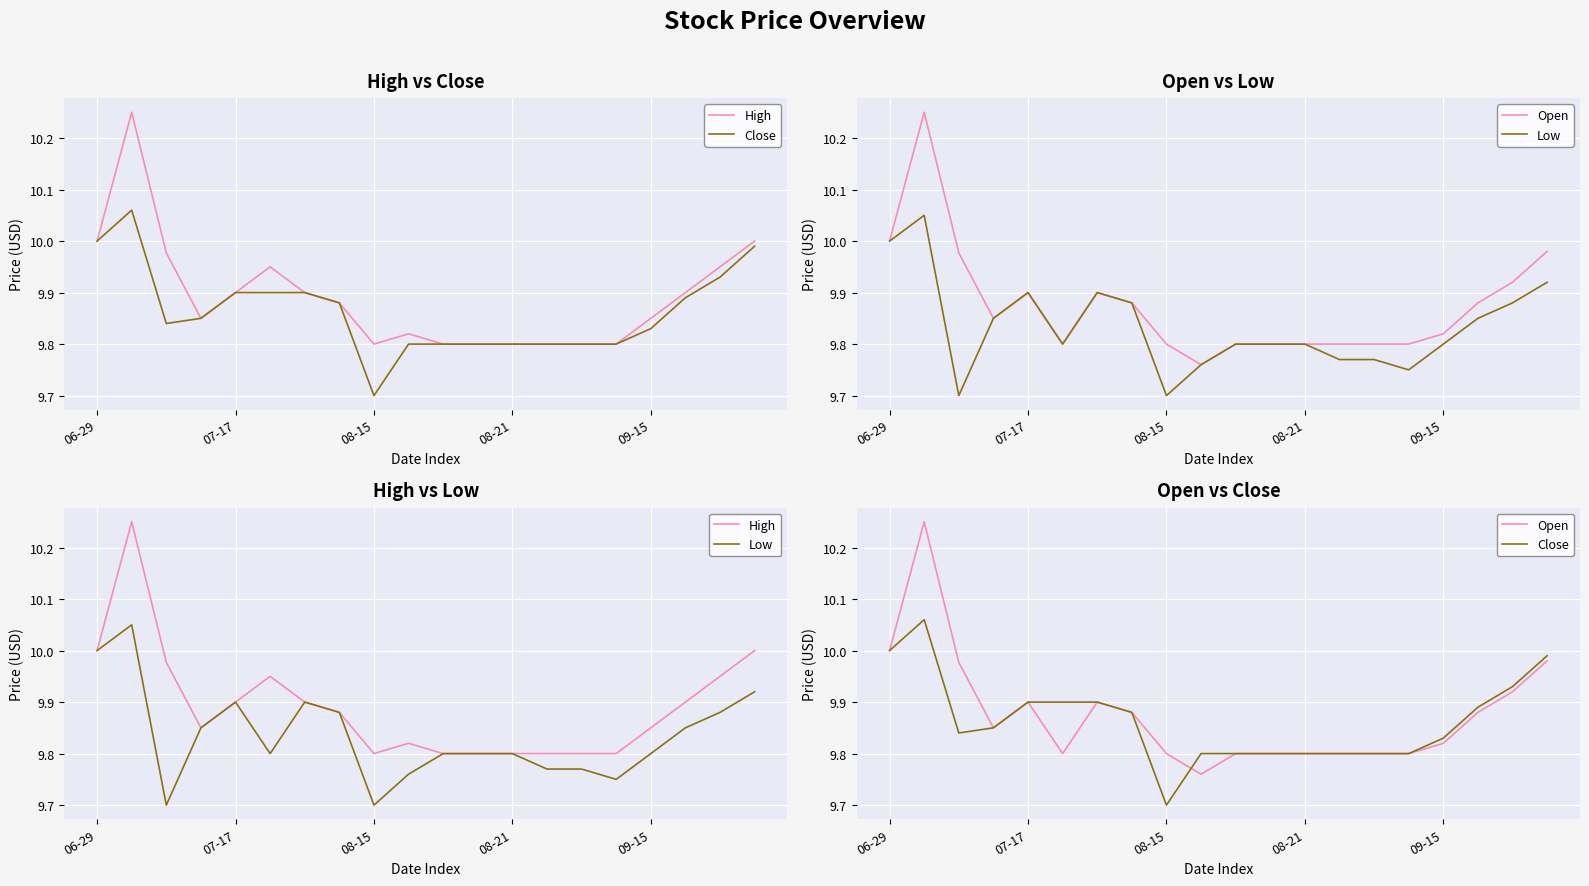

What position from the right is 09-15?

4